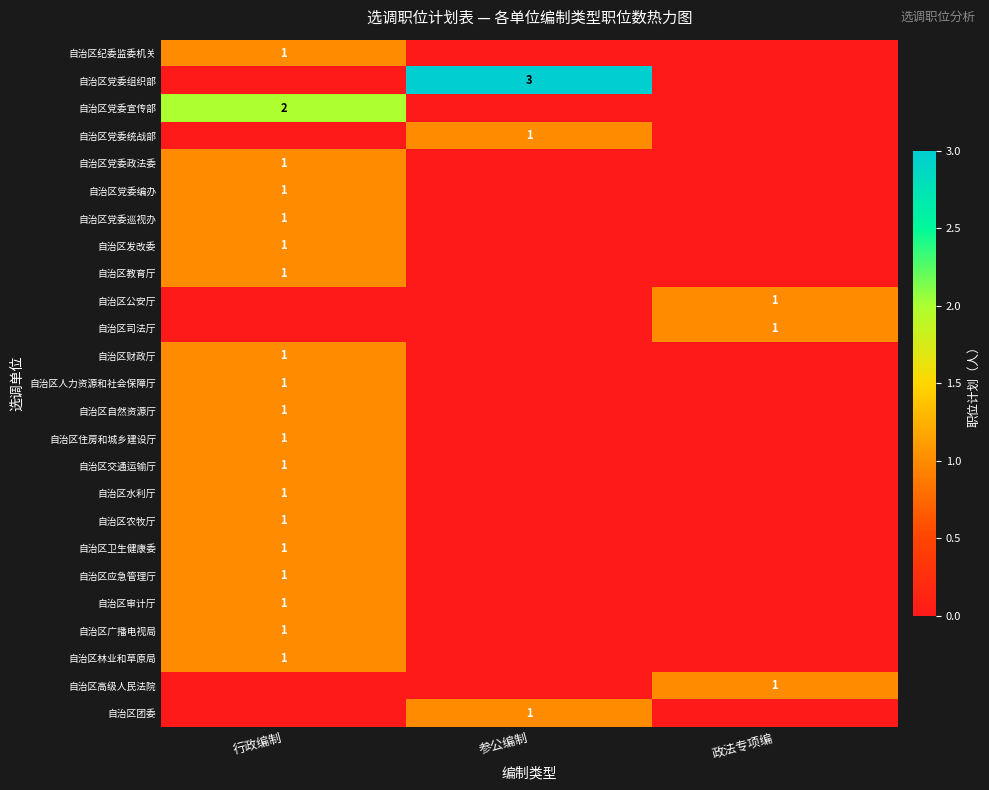

The value of 自治区高级人民法院 at 政法专项编 is 1. True or false?

True